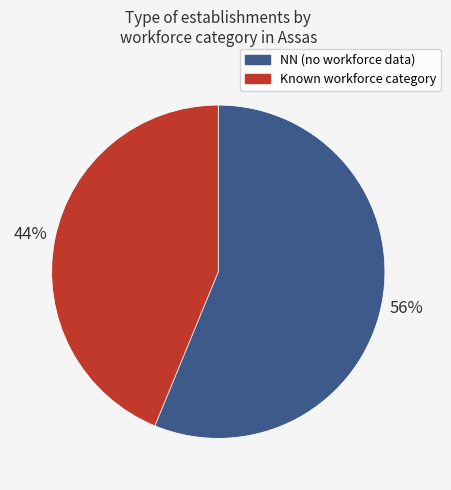

Which slice is the largest?

NN (no workforce data)